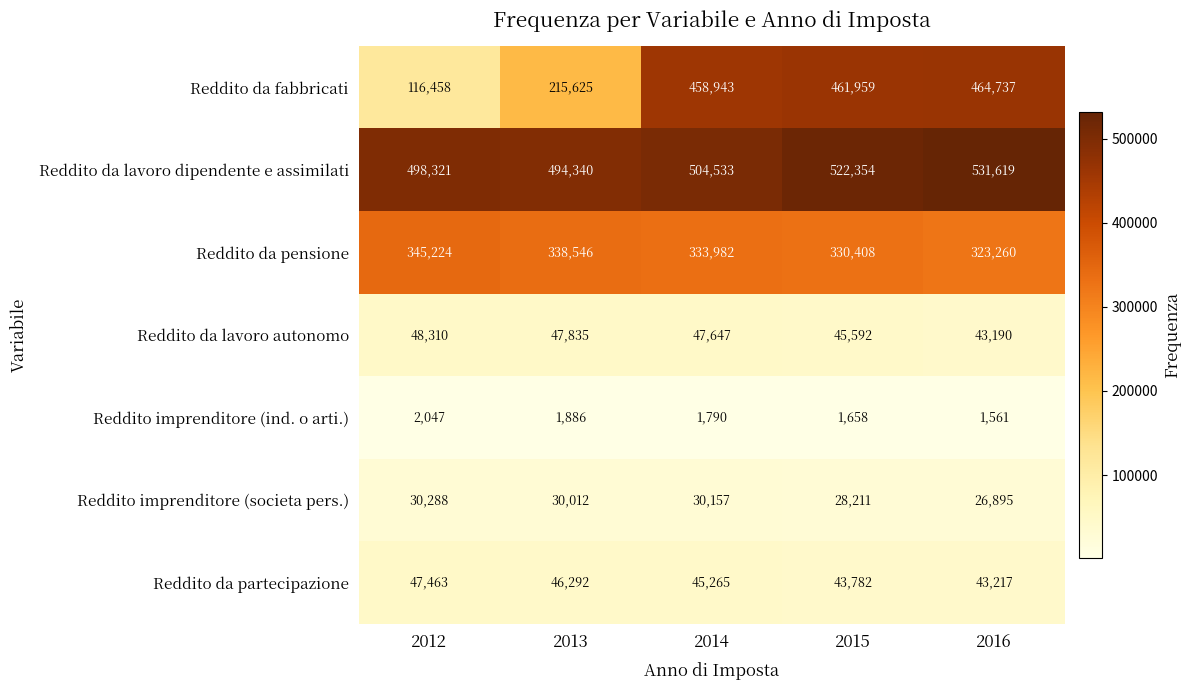

Count the number of data series in this chart.

7